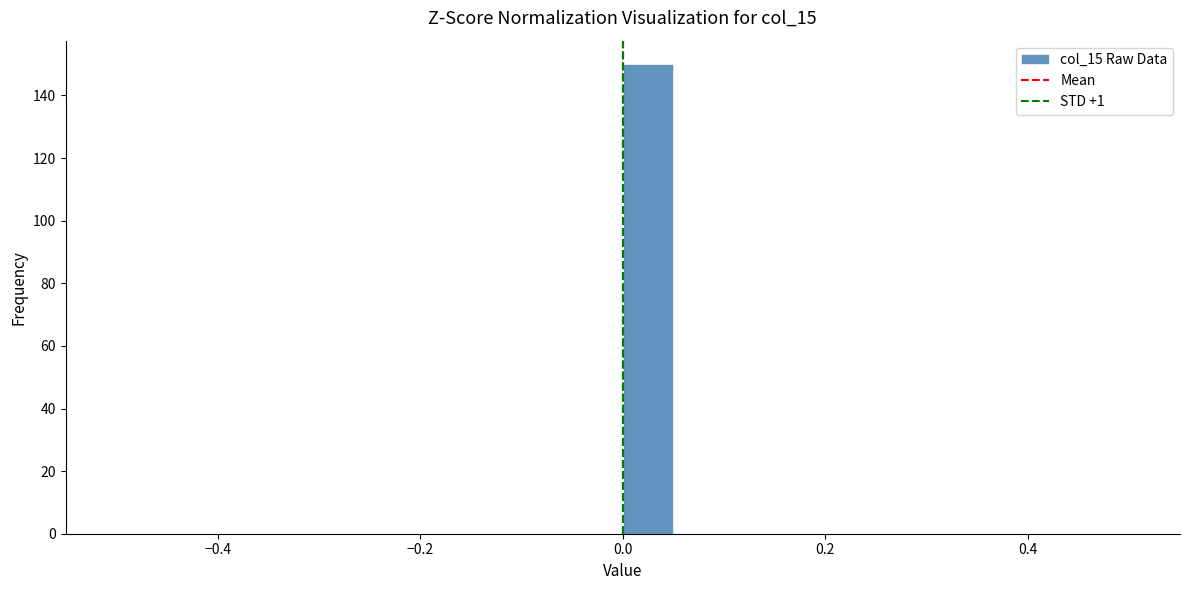

Around what value on the x-axis is the tallest bar? Give the approximate position of its centre, as read against the axis.

0.02